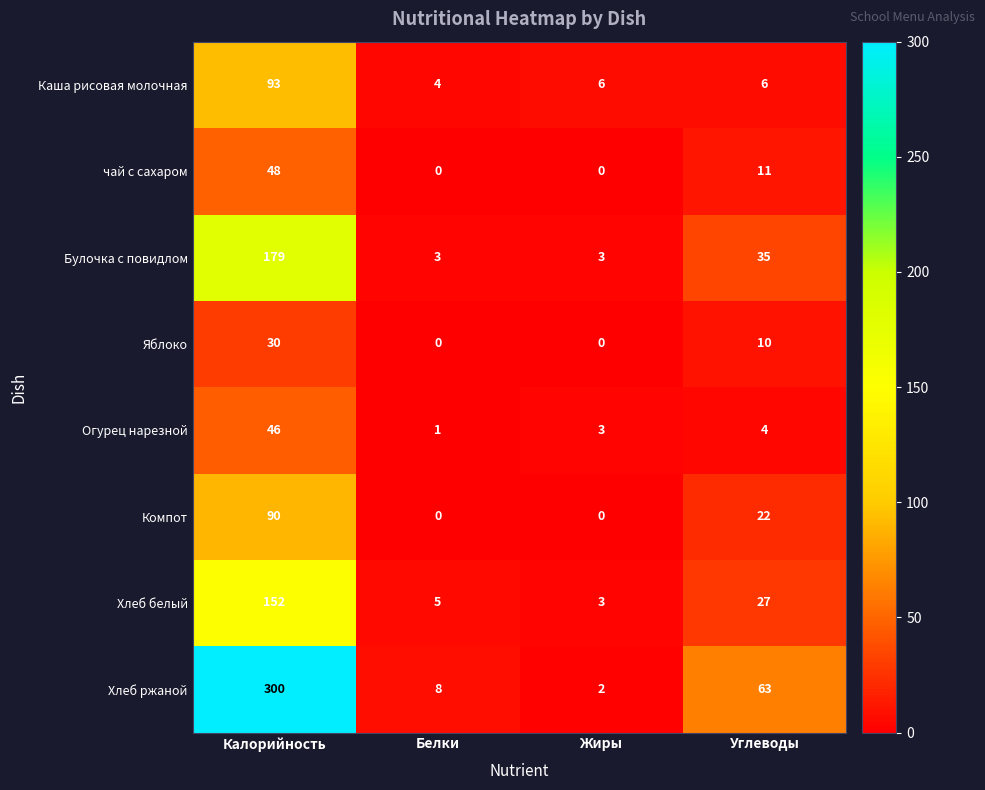

What value does the Булочка с повидлом series have at Жиры?

3